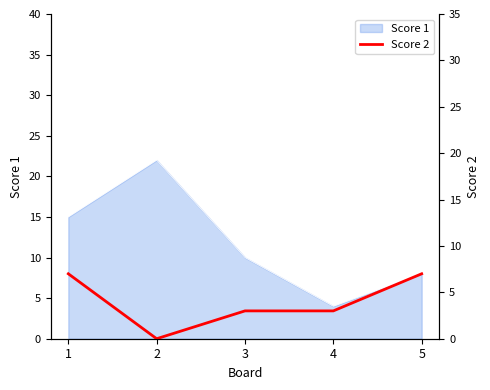

At which category does the data reach its first local valley?

2